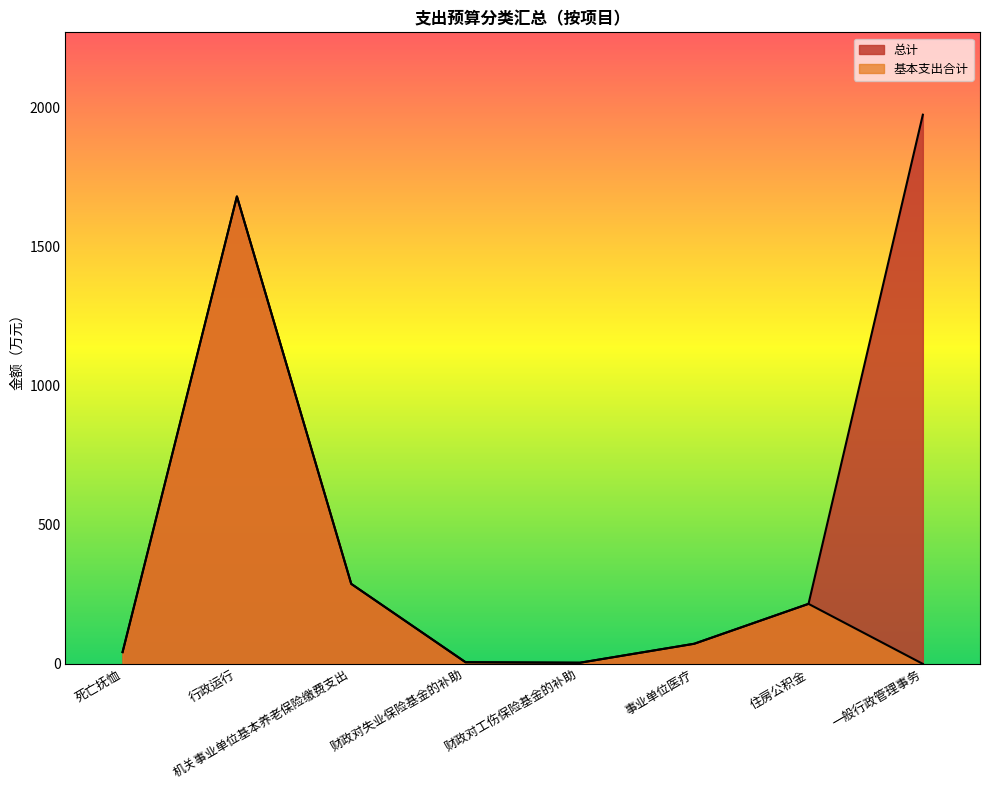

In 基本支出合计, how many points are higher than both neighbors (excluding endpoints)?

2